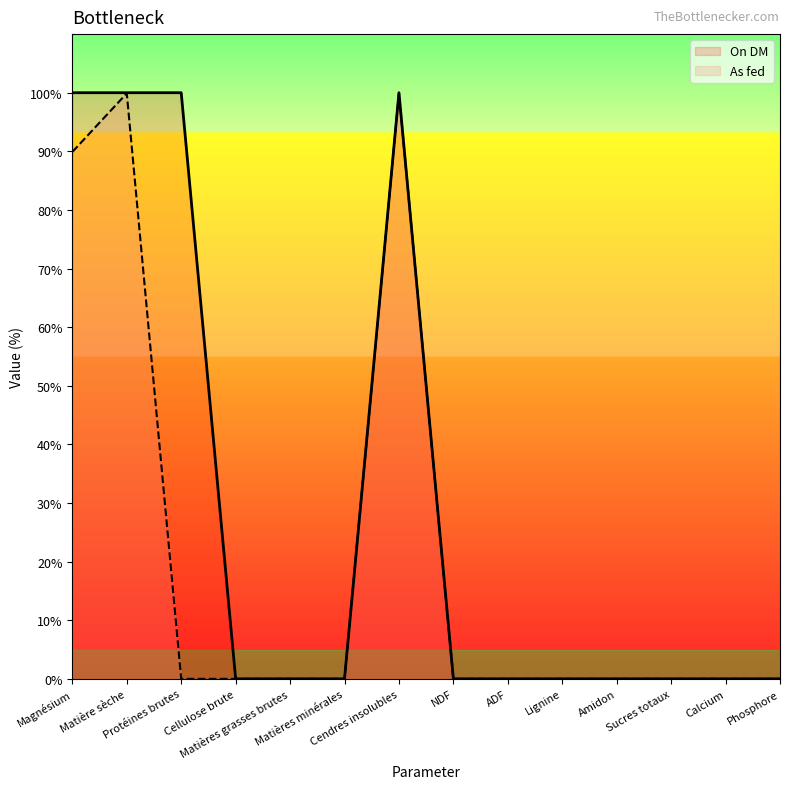

What is the average value of the As fed series?

20.7